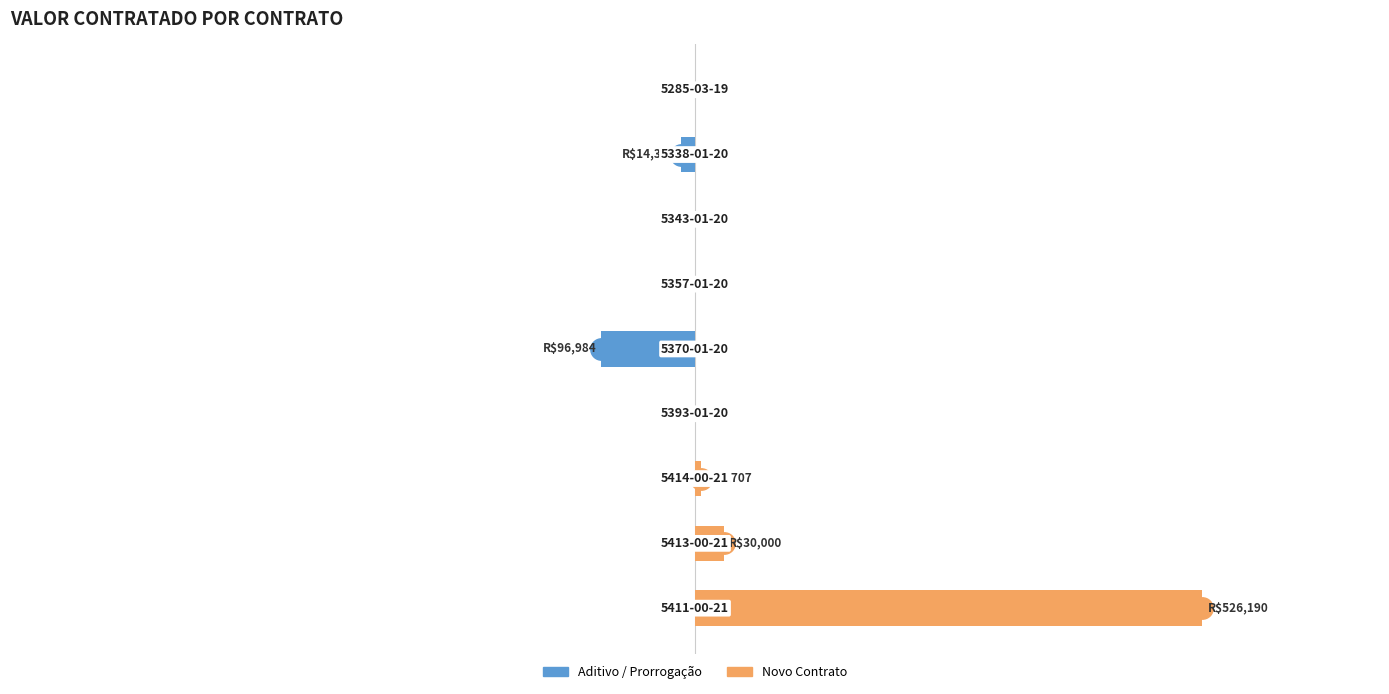

Reading left to right, what are all the values shown in this chart?

Aditivo / Prorrogação: 0.0	0.0	0.0	0.0	-96983.7	0.0	0.0	-14315.6	0.0
Novo Contrato: 526190.2	30000.0	5706.8	0.0	0.0	0.0	0.0	0.0	0.0